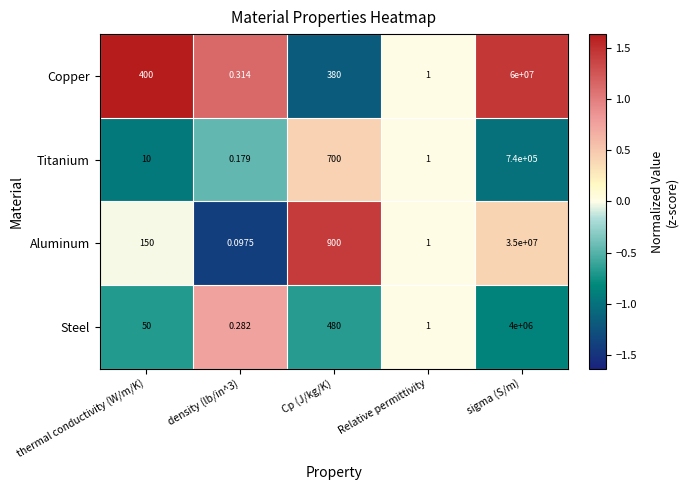

At which label is Aluminum closest to 17500000?

Cp (J/kg/K)